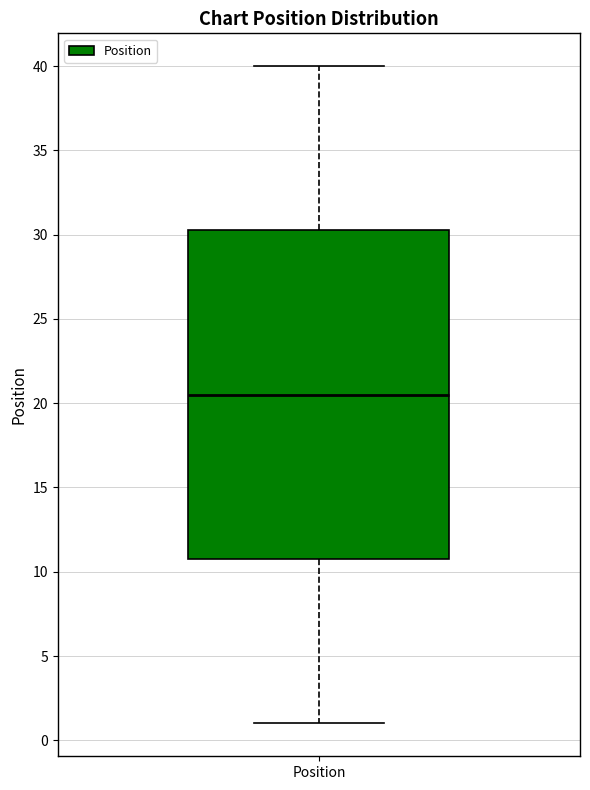

Transcribe this box plot: give where the median line is, the range the box spans, and where the two whiskers end, as read against the y-axis. The values are not printed on the chart, so give them approximately, as read against the axis.

median 20.5, box 11.0 to 30.5, whiskers 1.0 to 40.0